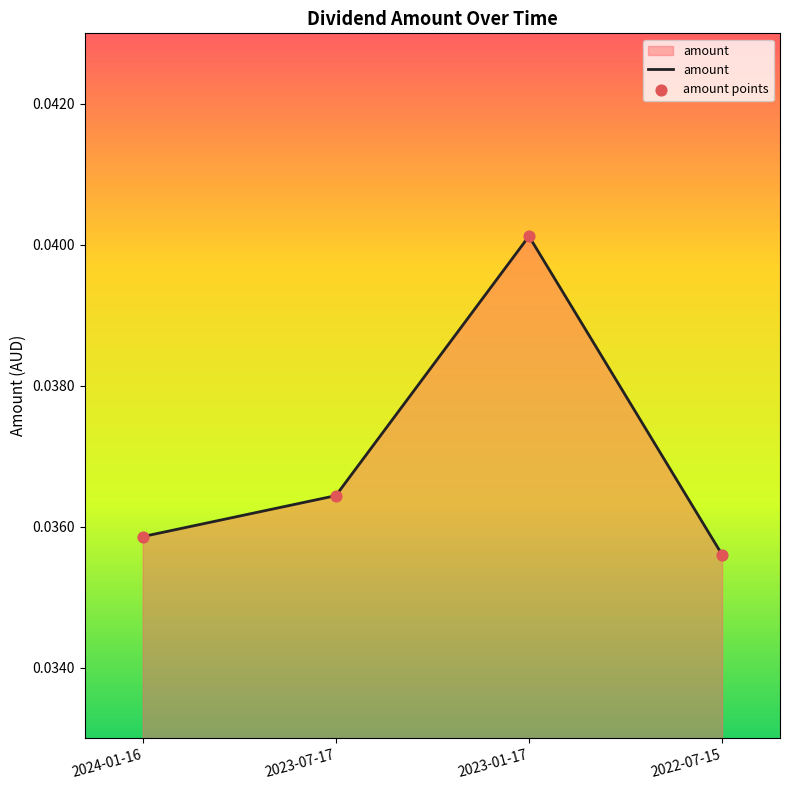

At which category does the data reach its first local peak?

2023-01-17